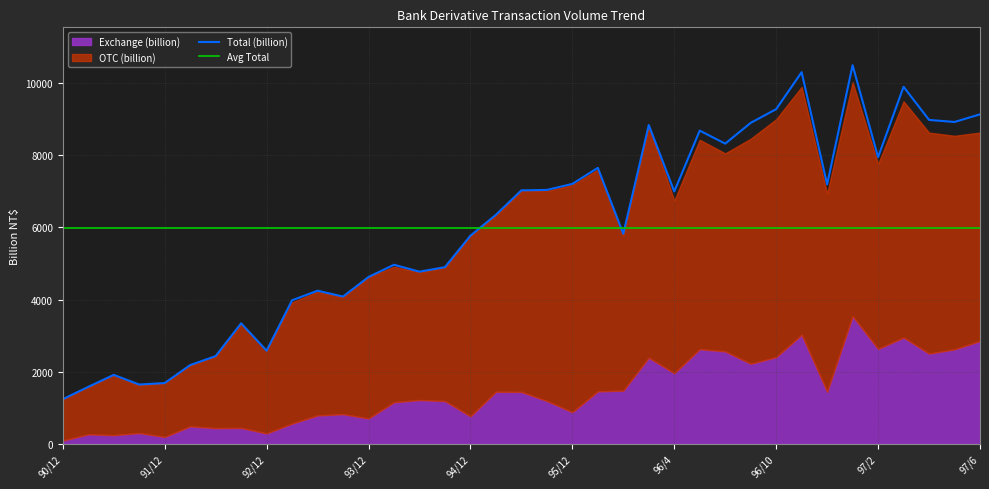

Is the value of Total (billion) at 93/9 greater than the value of Exchange (billion) at 97/1?

Yes